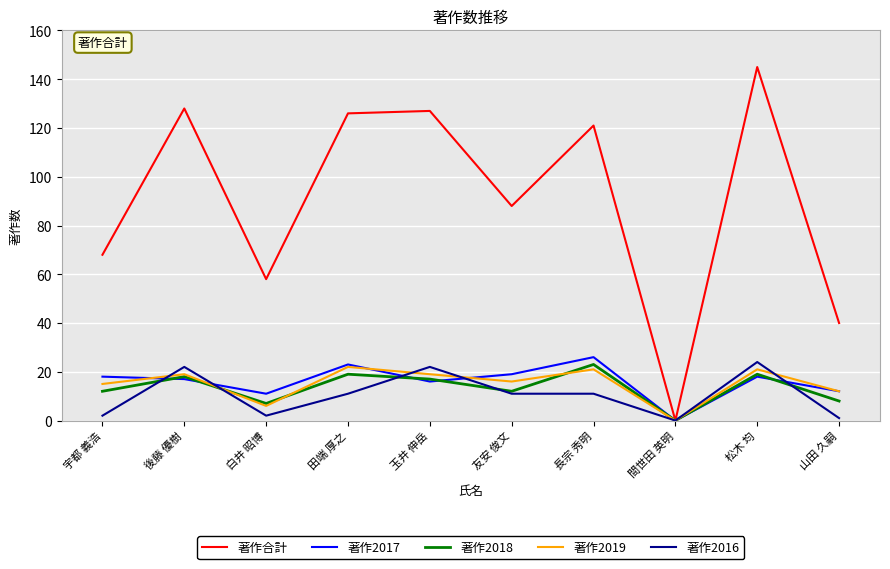

Is it true that 著作合計 equals 58 at 白井 昭博?

True